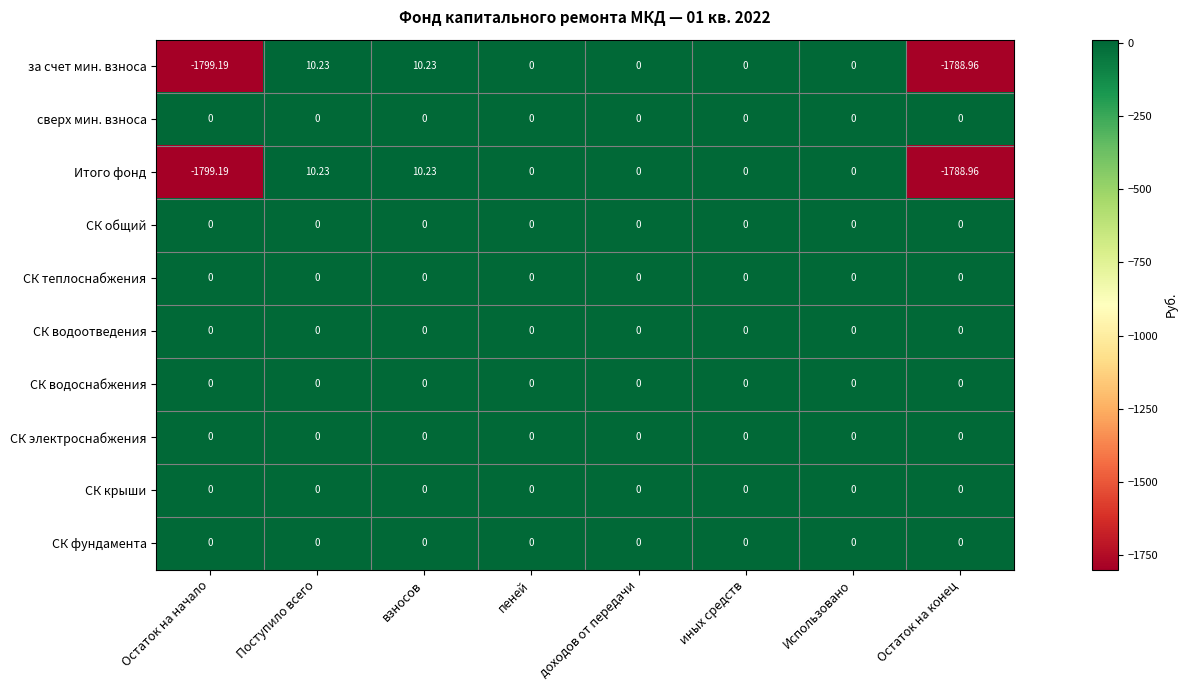

Is the value of СК фундамента at доходов от передачи greater than the value of Итого фонд at взносов?

No